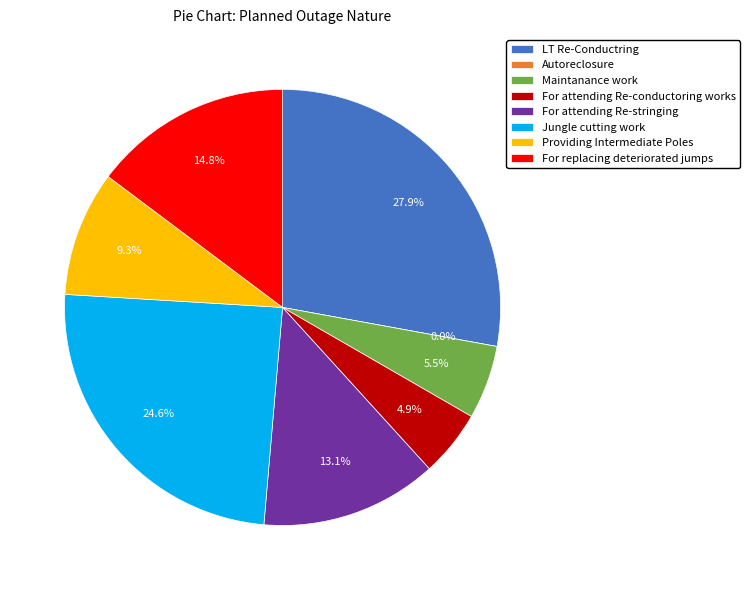

Does LT Re-Conductring represent more than half of the total?

No